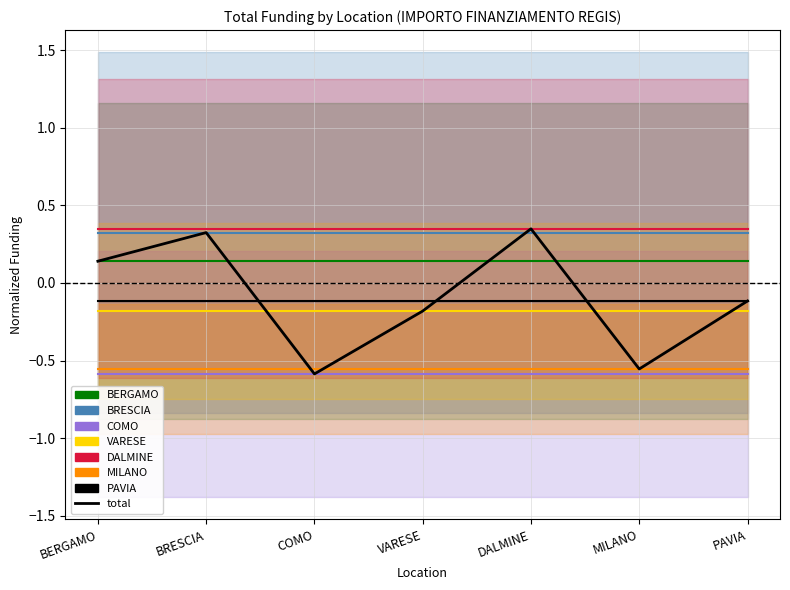

At which category does the chart reach its peak across all series?

DALMINE